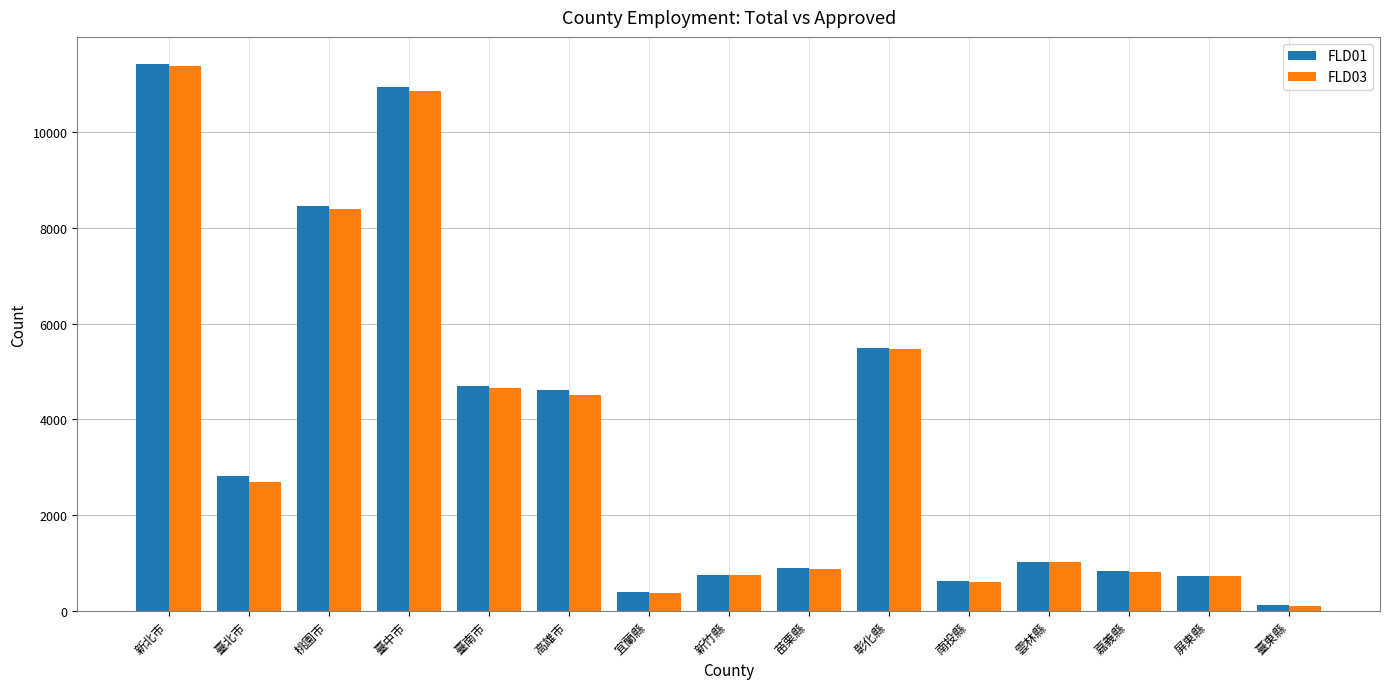

At which category is the sum across all series the highest?

新北市